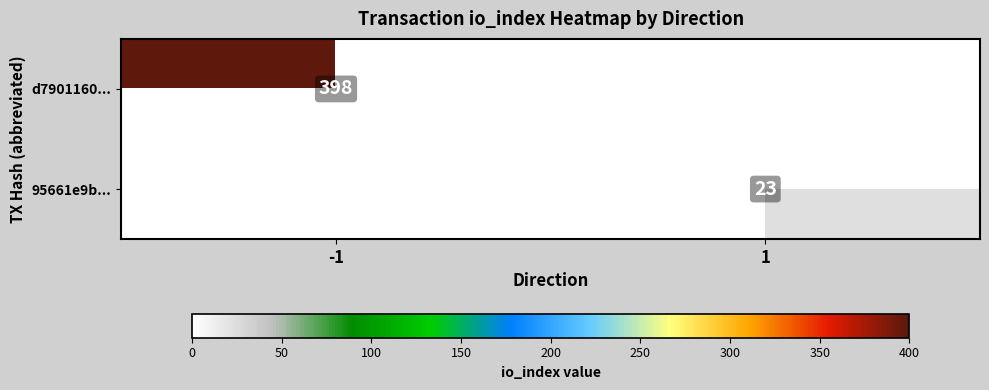

Is it true that 95661e9b... equals 12 at 1?

False